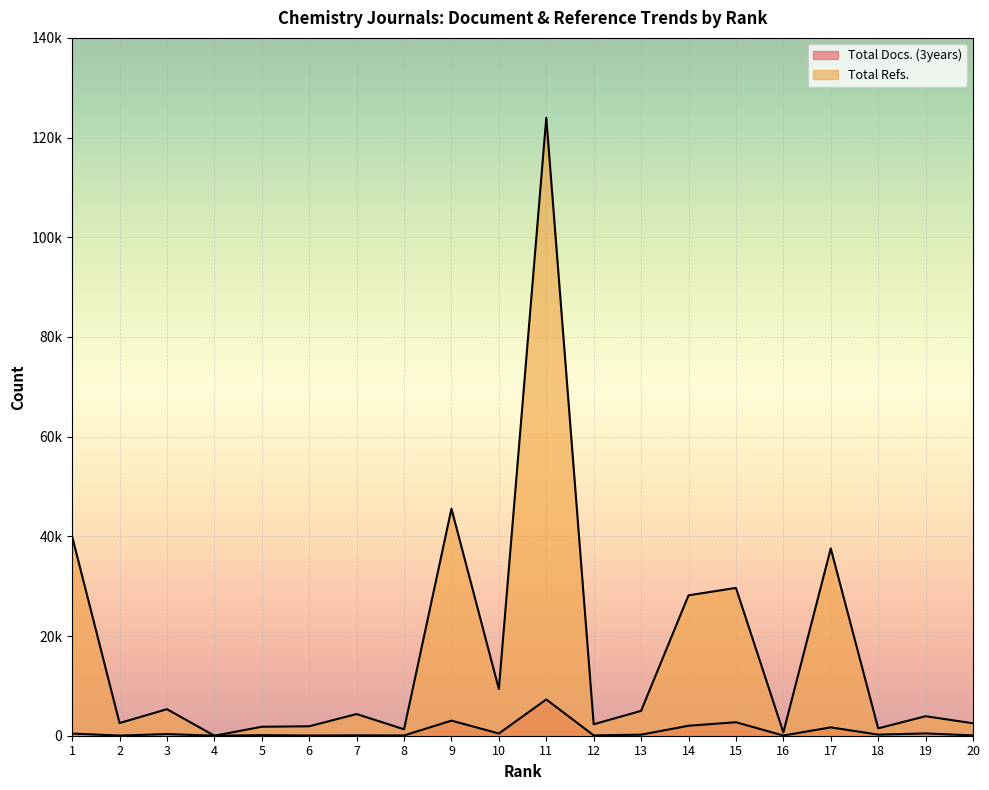

What is the sum of all Total Docs. (3years) values?

19265